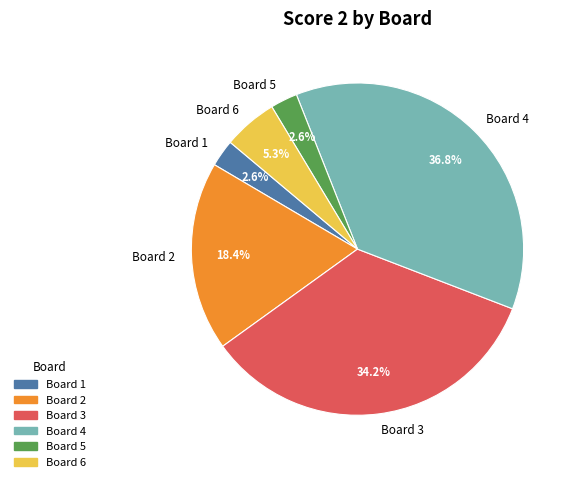

The Board 6 slice represents 5% of the pie. True or false?

True